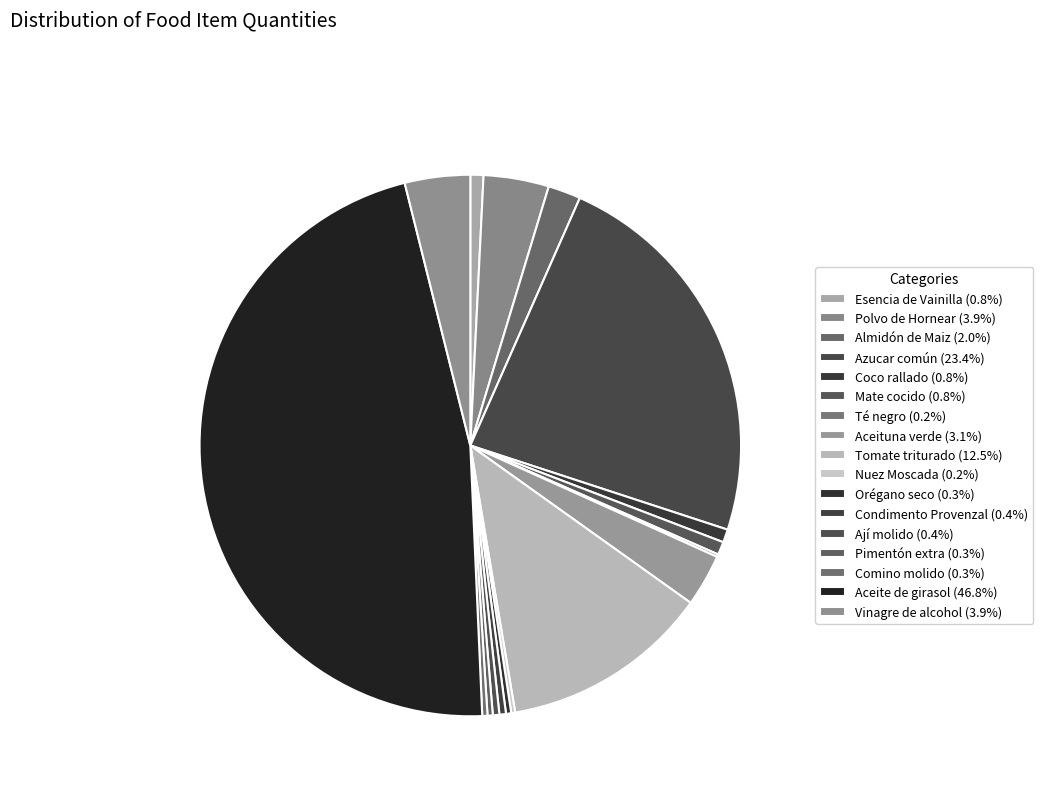

Is Nuez Moscada the majority of the pie?

No